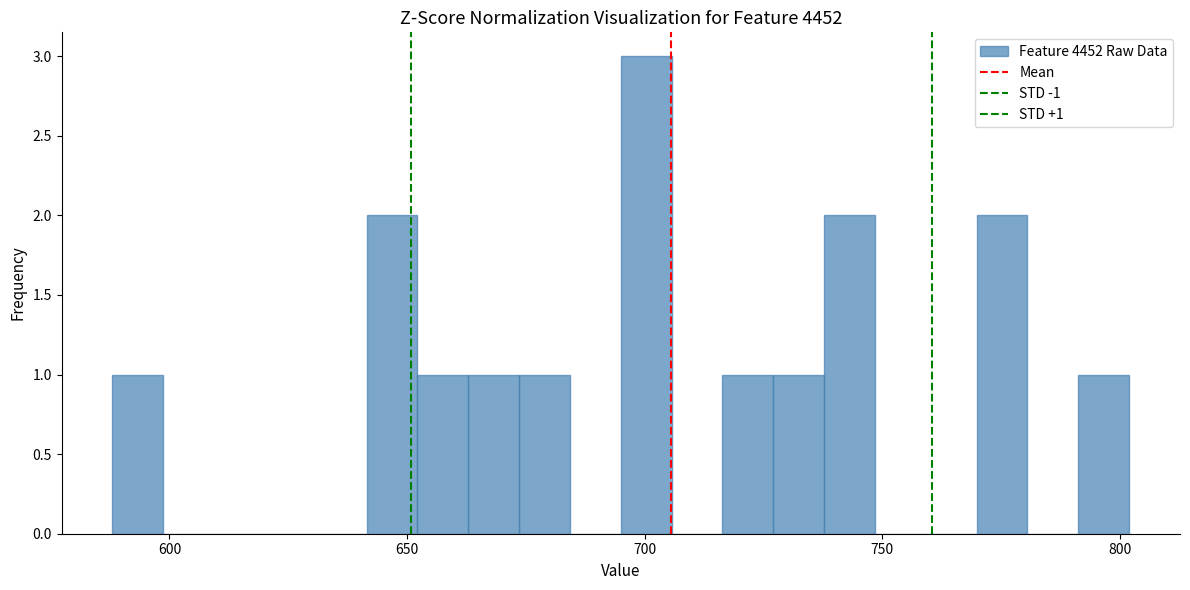

Read against the x-axis, roughly where is the centre of the tallest bar?

700